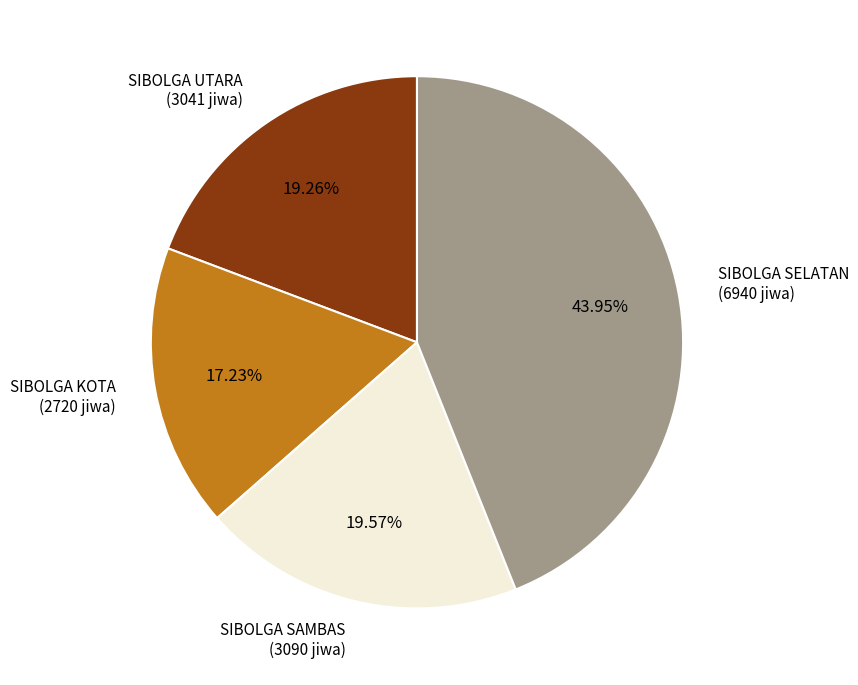

To the nearest percent, what portion does SIBOLGA SAMBAS represent?

20%